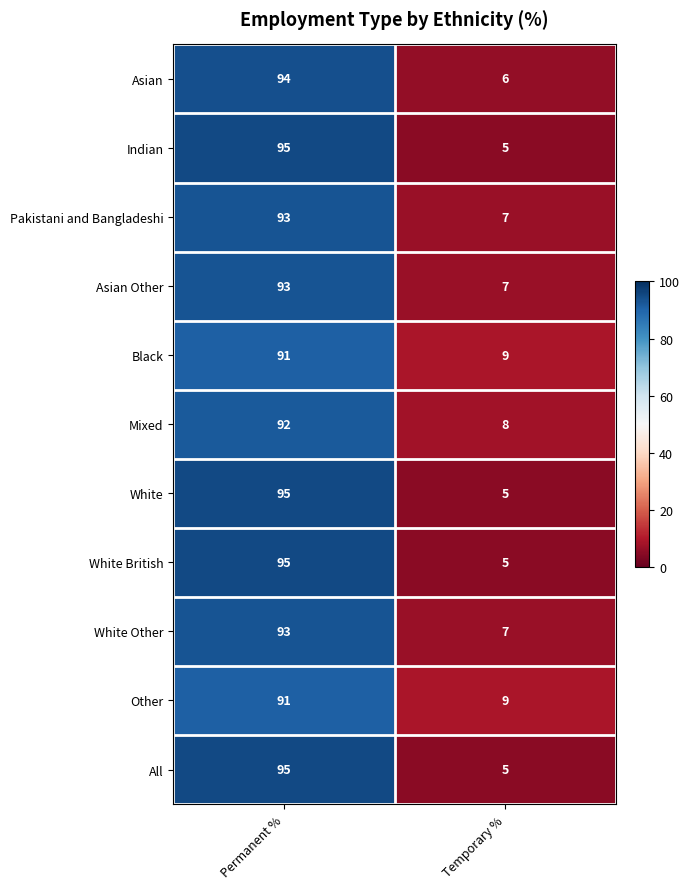

Which category has the highest value across all series?

Permanent %